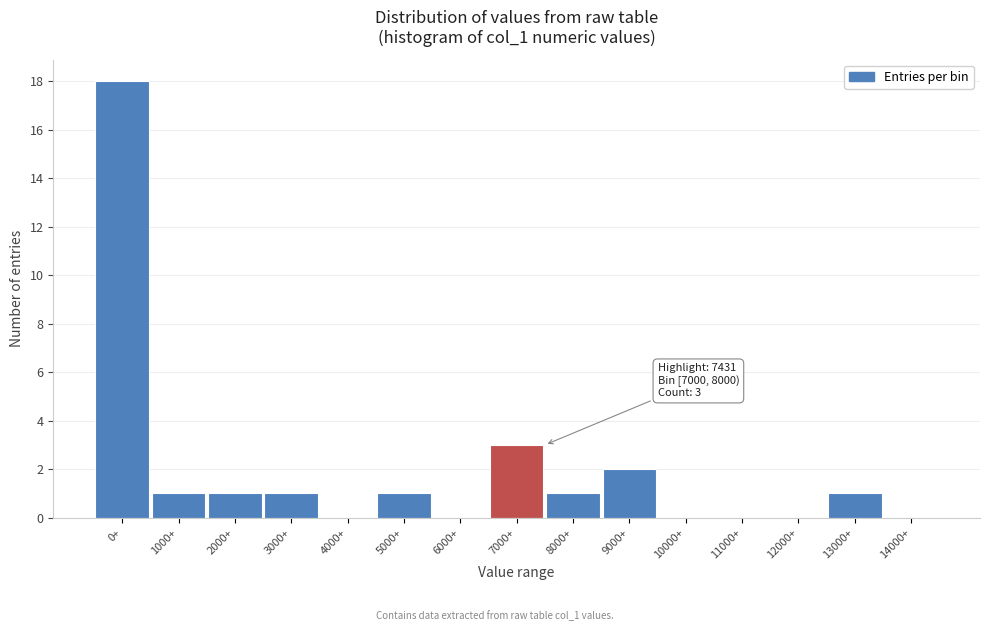

Reading left to right, what are all the values shown in this chart?

0+=18	1000+=1	2000+=1	3000+=1	4000+=0	5000+=1	6000+=0	7000+=3	8000+=1	9000+=2	10000+=0	11000+=0	12000+=0	13000+=1	14000+=0